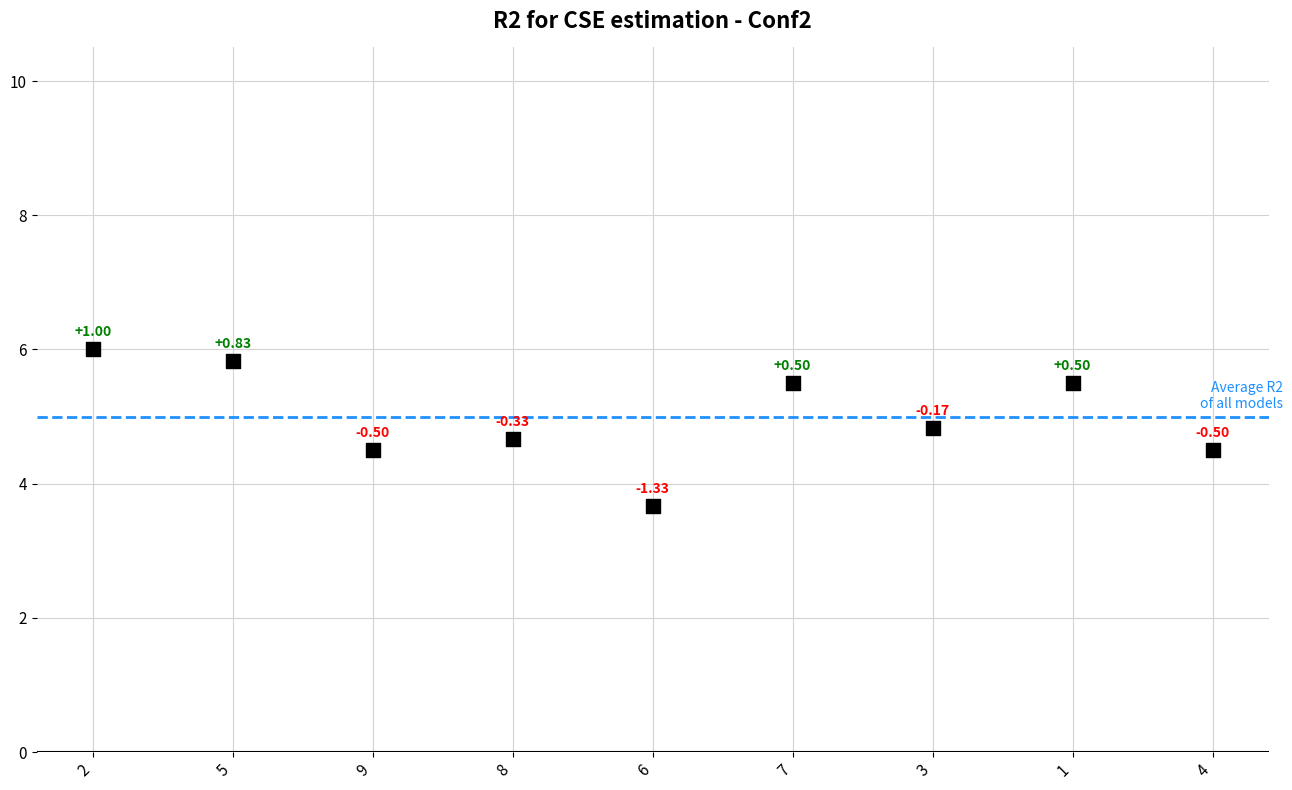

What is the range of Y values (max minus min)?

2.3